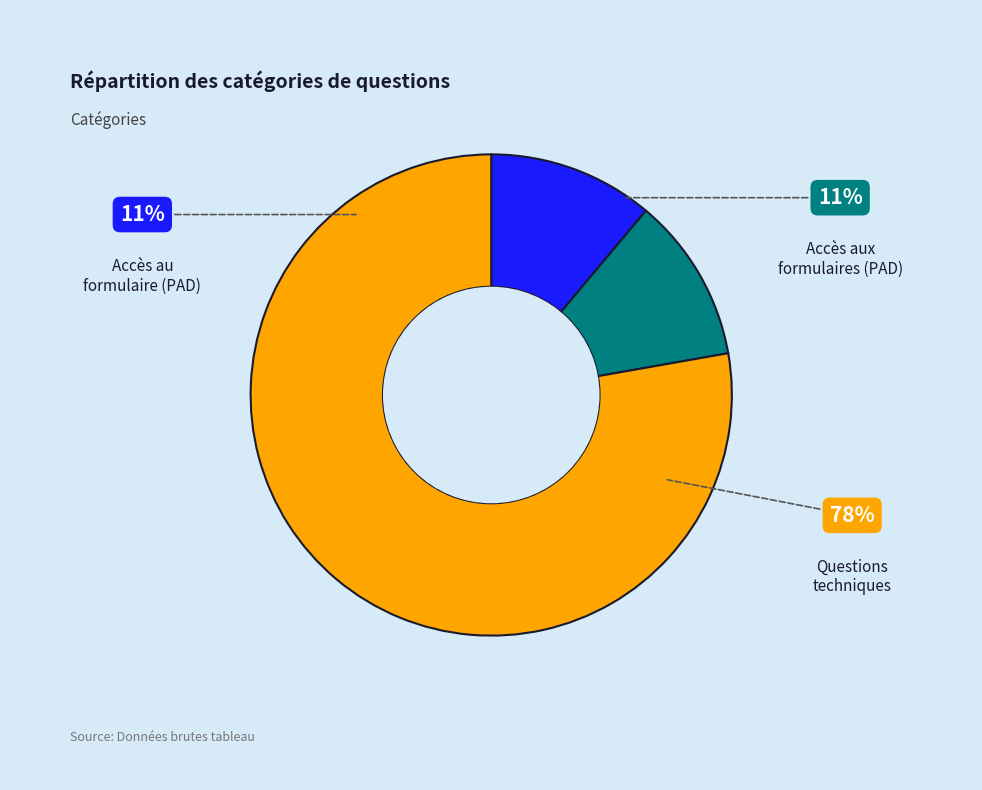

Combined, do Accès aux formulaires (PAD) and Questions techniques account for over 50%?

Yes